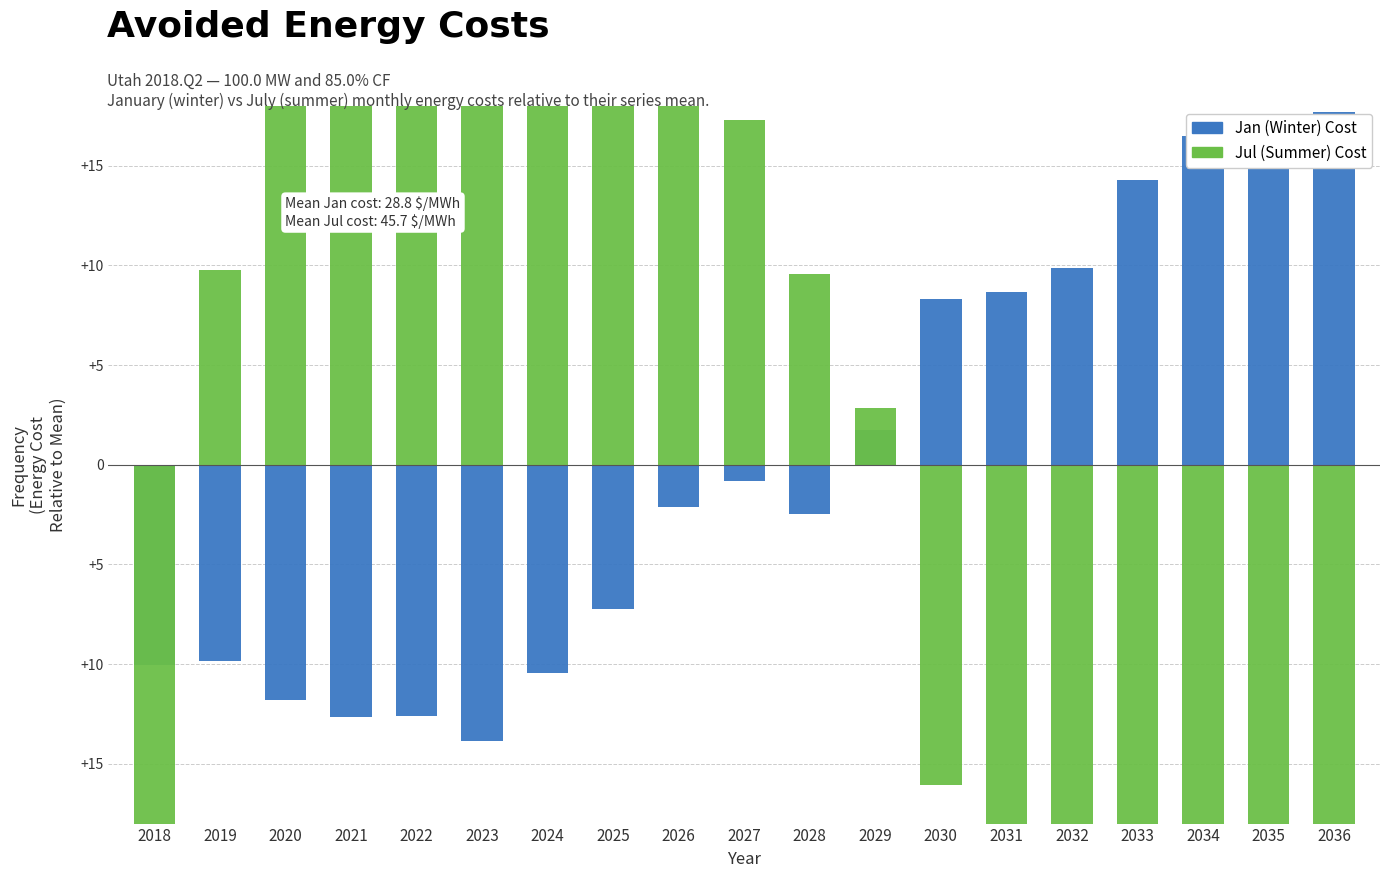

Rank the series by their average value, from lowest to highest.

Jul (Summer), Jan (Winter)